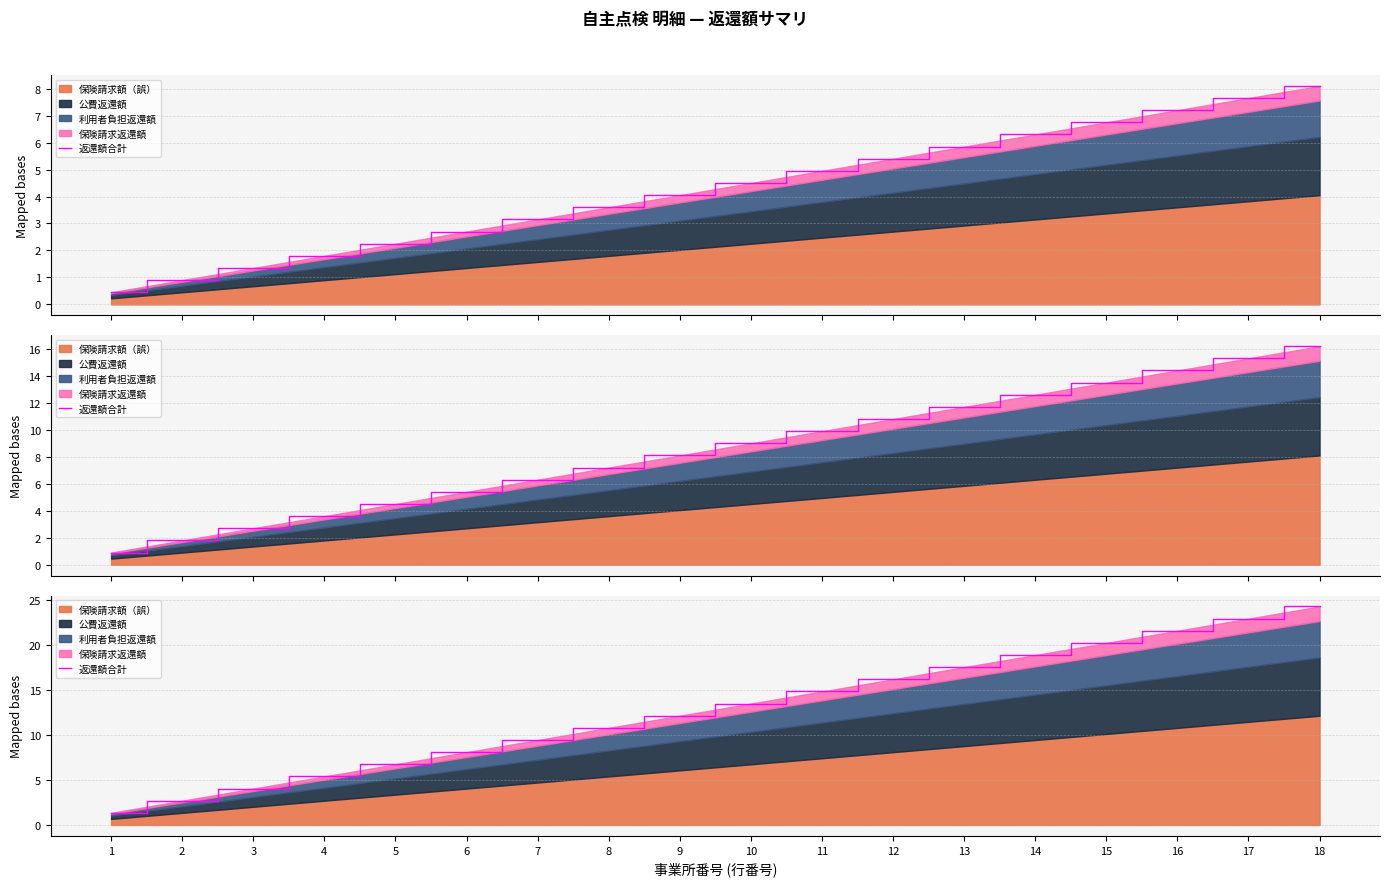

What is the difference between the values at 8 and 15?

9.4